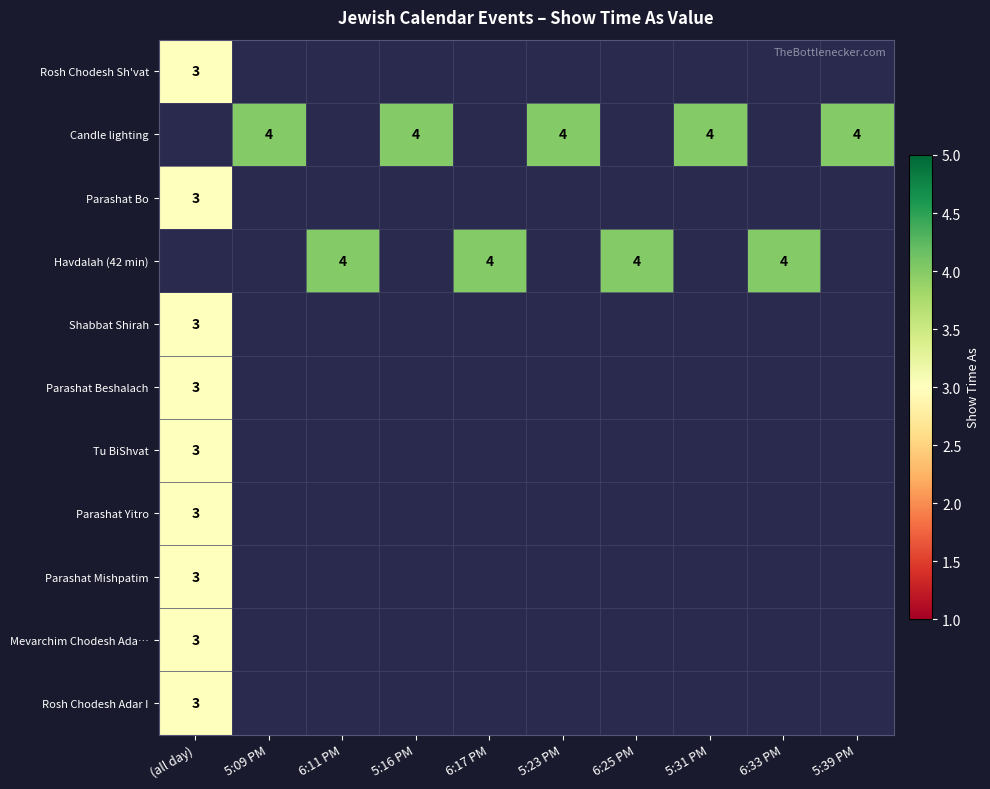

Is it true that Havdalah (42 min) equals 4 at 6:25 PM?

True